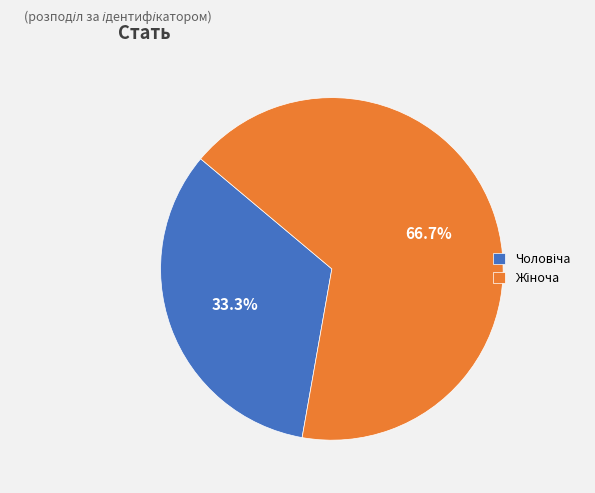

How many segments does this pie chart have?

2